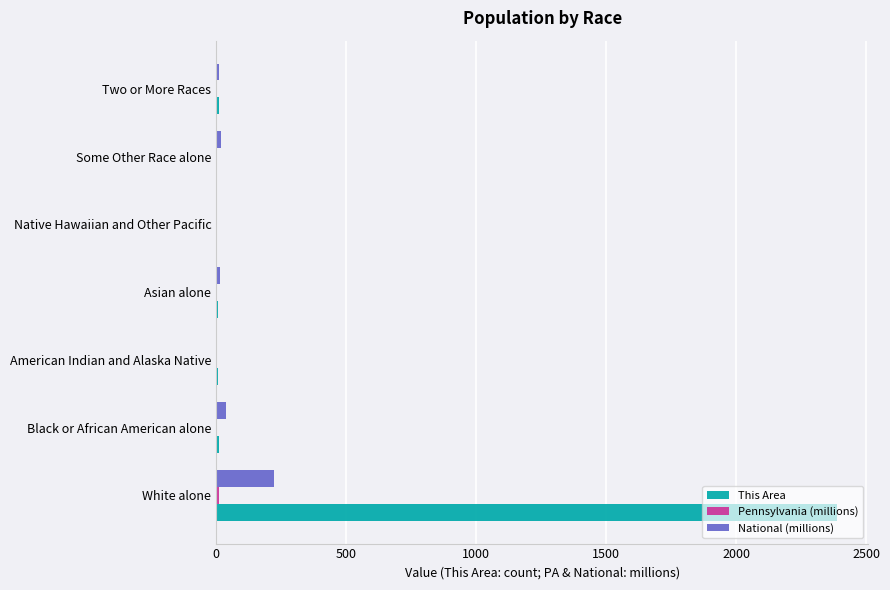

At which label is National (millions) closest to 112?

Black or African American alone